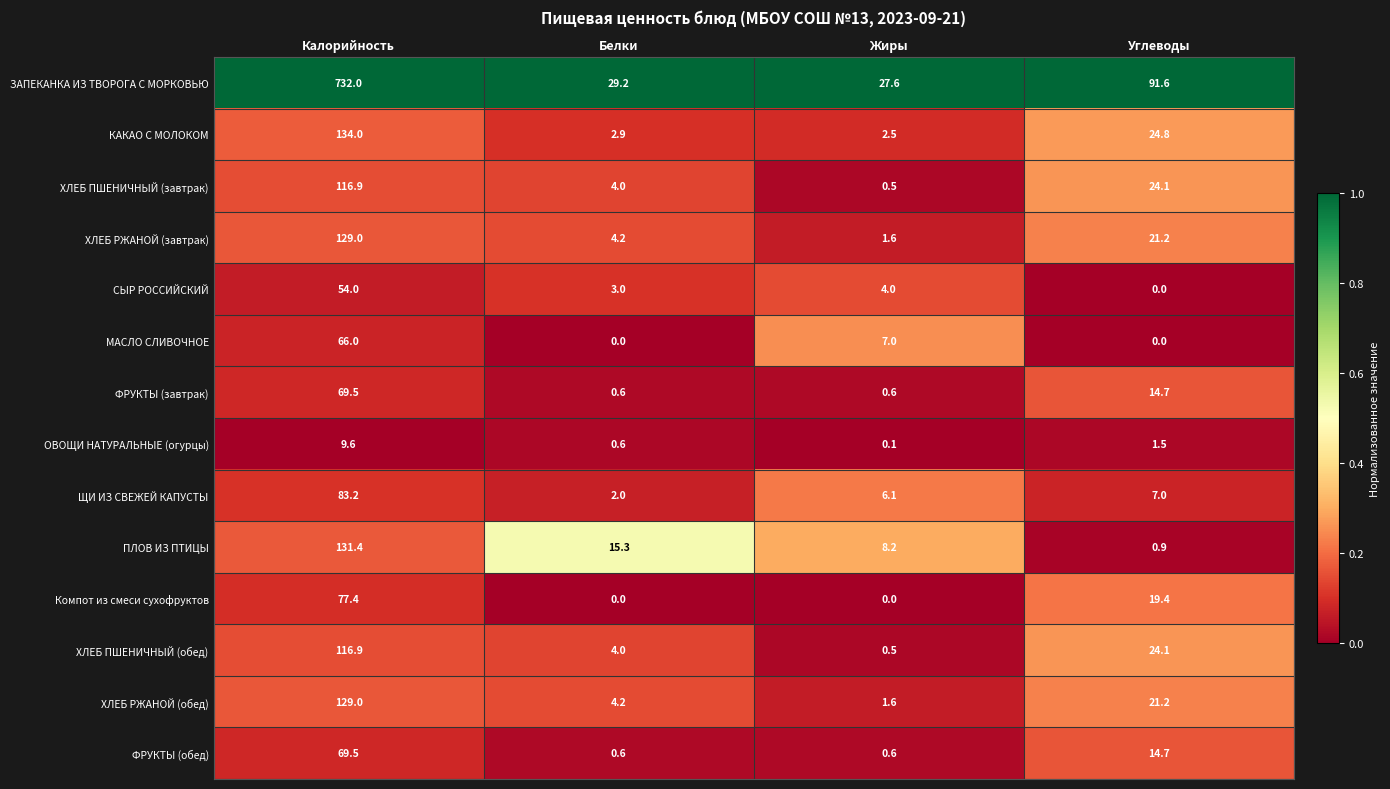

The ЩИ ИЗ СВЕЖЕЙ КАПУСТЫ series shows 6.1 at Жиры. True or false?

True